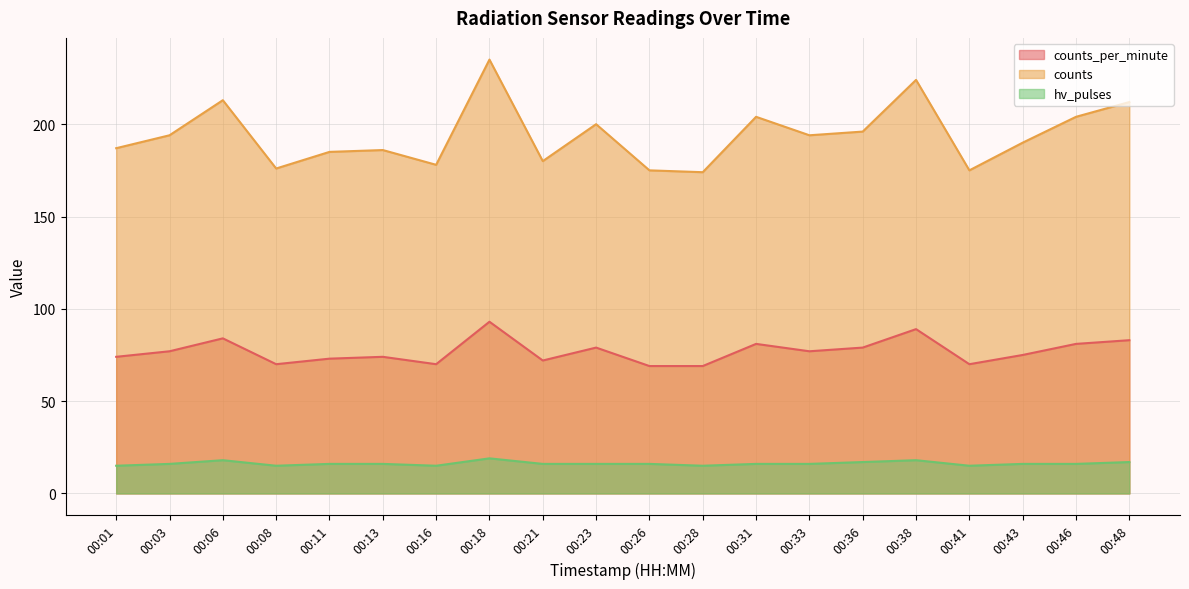

What is the value of the hv_pulses point at the 6th from the left?

16